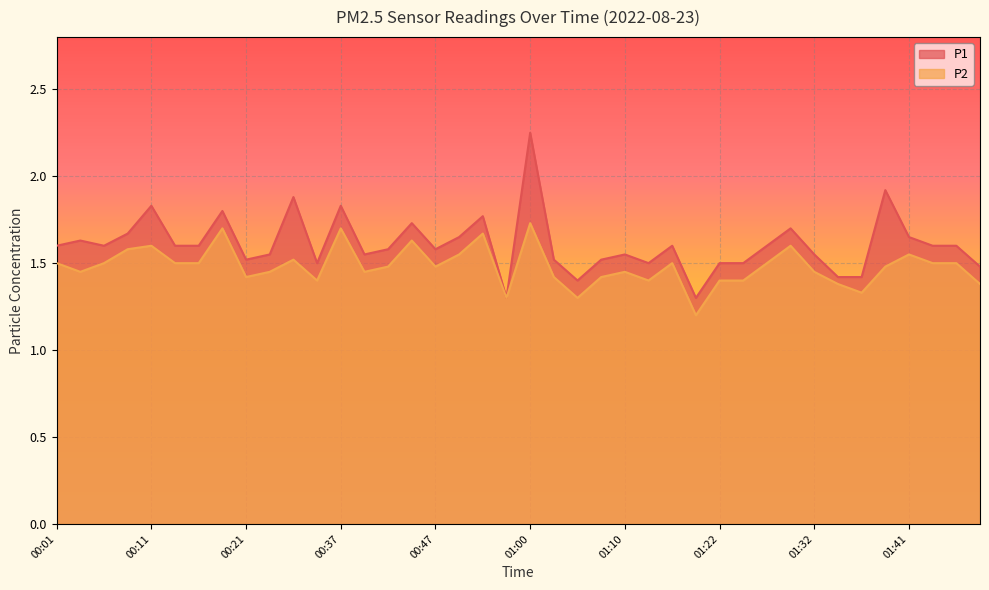

Reading left to right, transcribe all the data shown in this chart.

P1: 1.6	1.6	1.6	1.7	1.8	1.6	1.6	1.8	1.5	1.6	1.9	1.5	1.8	1.6	1.6	1.7	1.6	1.6	1.8	1.3	2.2	1.5	1.4	1.5	1.6	1.5	1.6	1.3	1.5	1.5	1.6	1.7	1.6	1.4	1.4	1.9	1.6	1.6	1.6	1.5
P2: 1.5	1.4	1.5	1.6	1.6	1.5	1.5	1.7	1.4	1.4	1.5	1.4	1.7	1.4	1.5	1.6	1.5	1.6	1.7	1.3	1.7	1.4	1.3	1.4	1.4	1.4	1.5	1.2	1.4	1.4	1.5	1.6	1.4	1.4	1.3	1.5	1.6	1.5	1.5	1.4